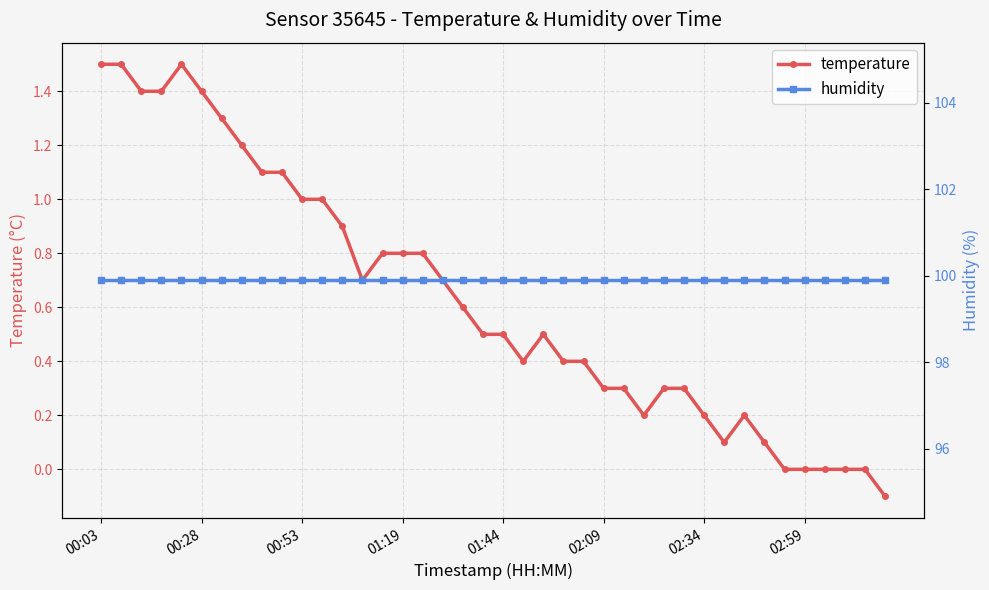

Which category has the highest value across all series?

00:03